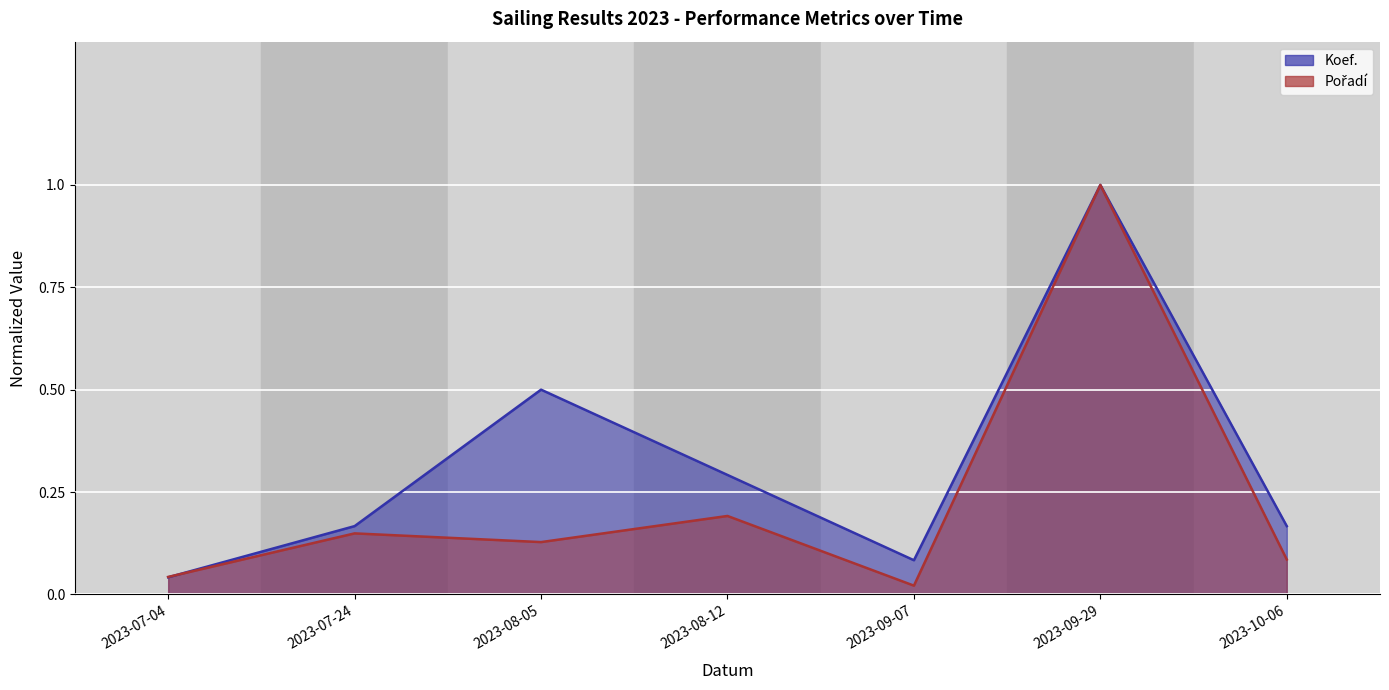

Between 2023-07-24 and 2023-09-29, which series saw the biggest shift?

Pořadí